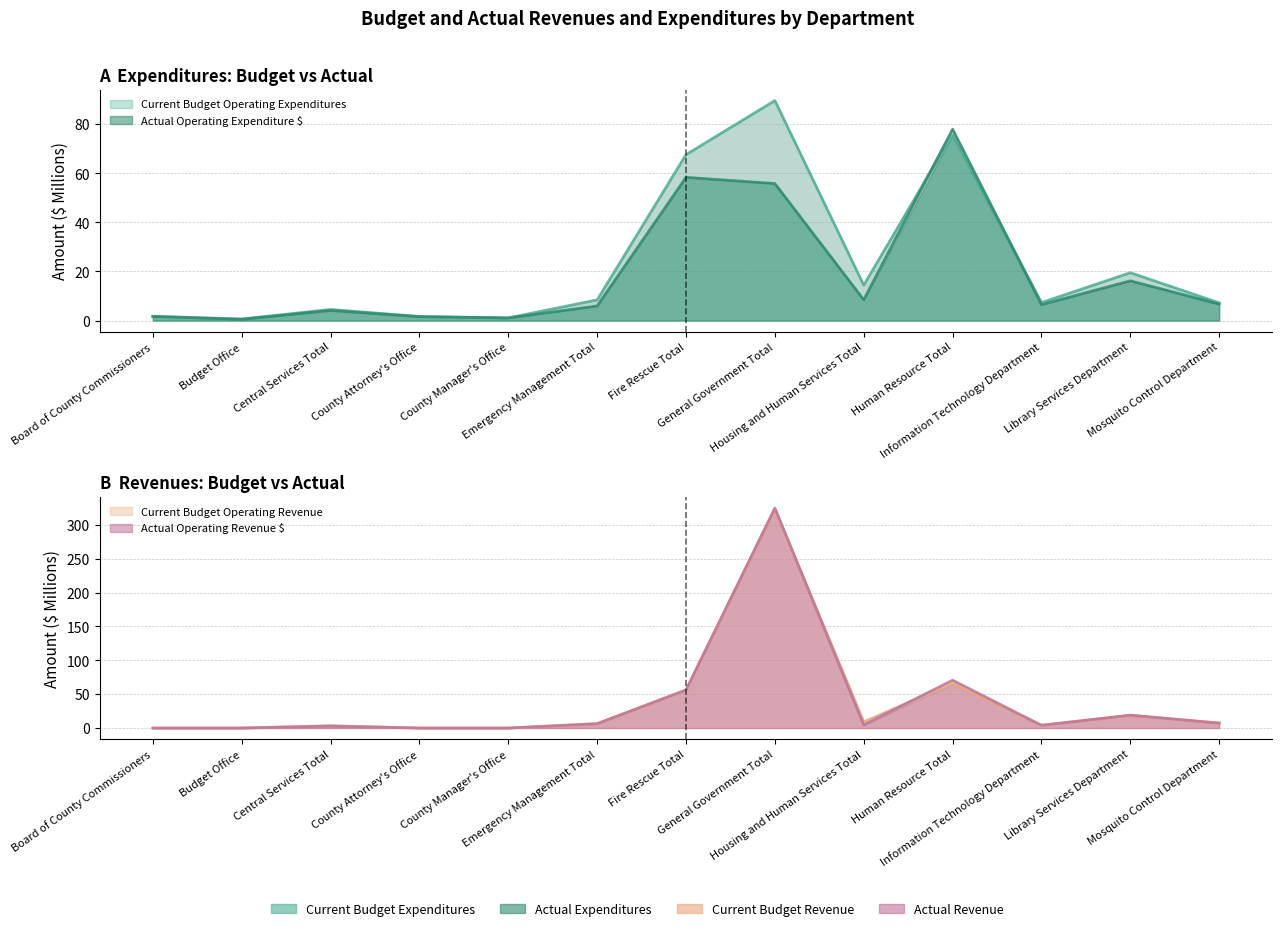

Between Human Resource Total and Library Services Department, which series saw the biggest shift?

Actual Operating Expenditure $